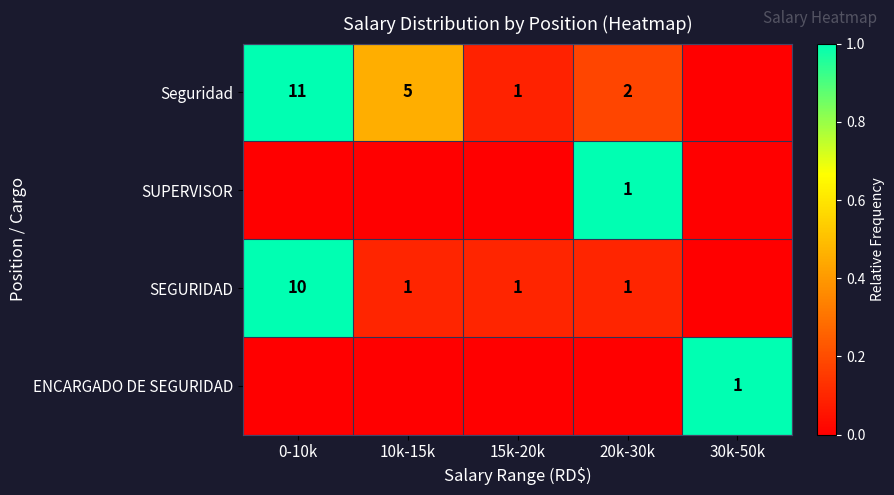

Between 20k-30k and 10k-15k, which is larger?

10k-15k